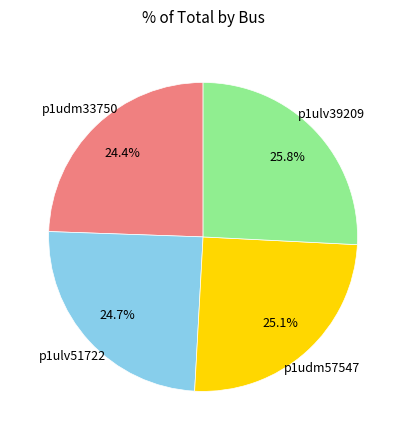

Is there a majority slice in this chart?

No